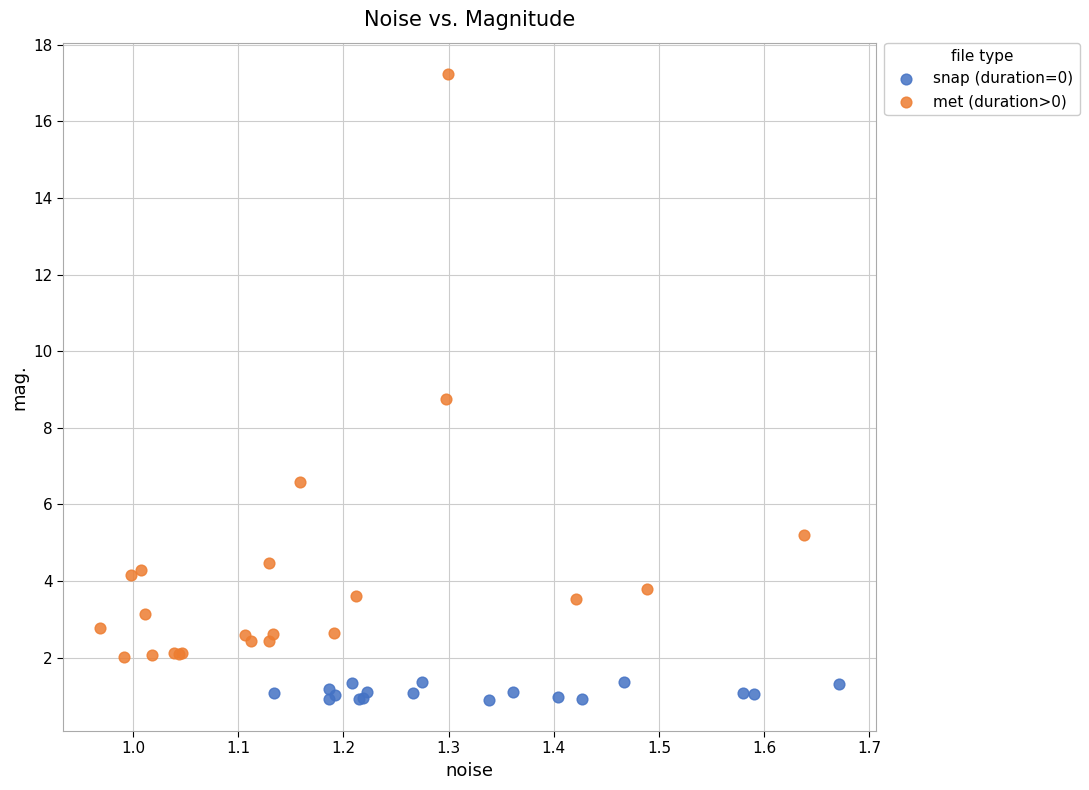

What are all the series names shown in the legend?

snap (duration=0), met (duration>0)